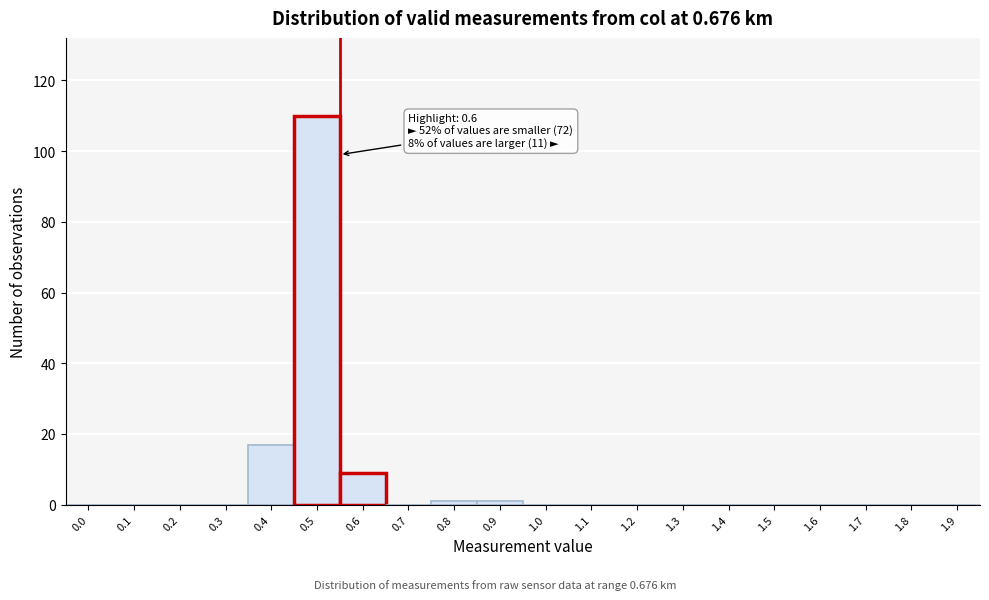

Reading left to right, transcribe all the data shown in this chart.

0.0=0	0.1=0	0.2=0	0.3=0	0.4=17	0.5=110	0.6=9	0.7=0	0.8=1	0.9=1	1.0=0	1.1=0	1.2=0	1.3=0	1.4=0	1.5=0	1.6=0	1.7=0	1.8=0	1.9=0